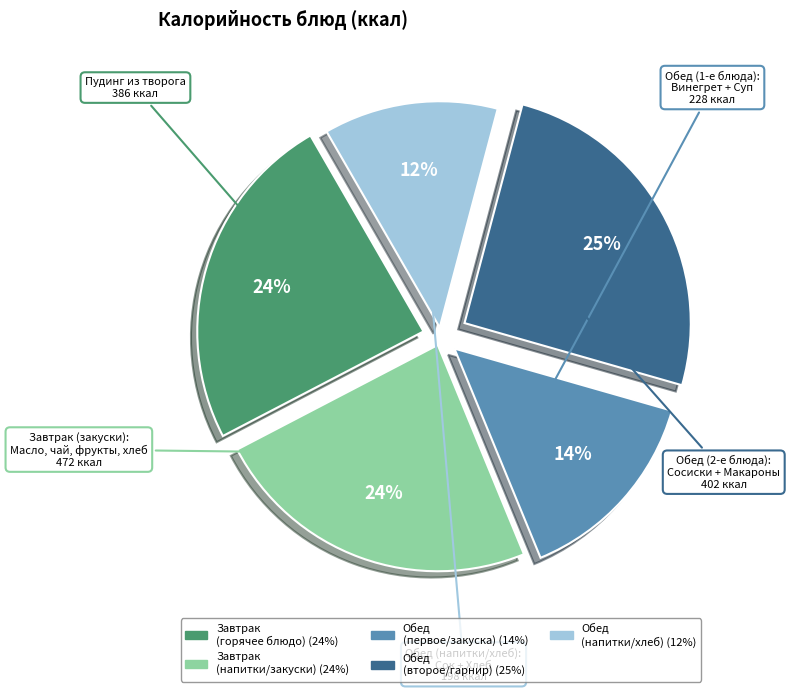

Does any single category account for the majority?

No